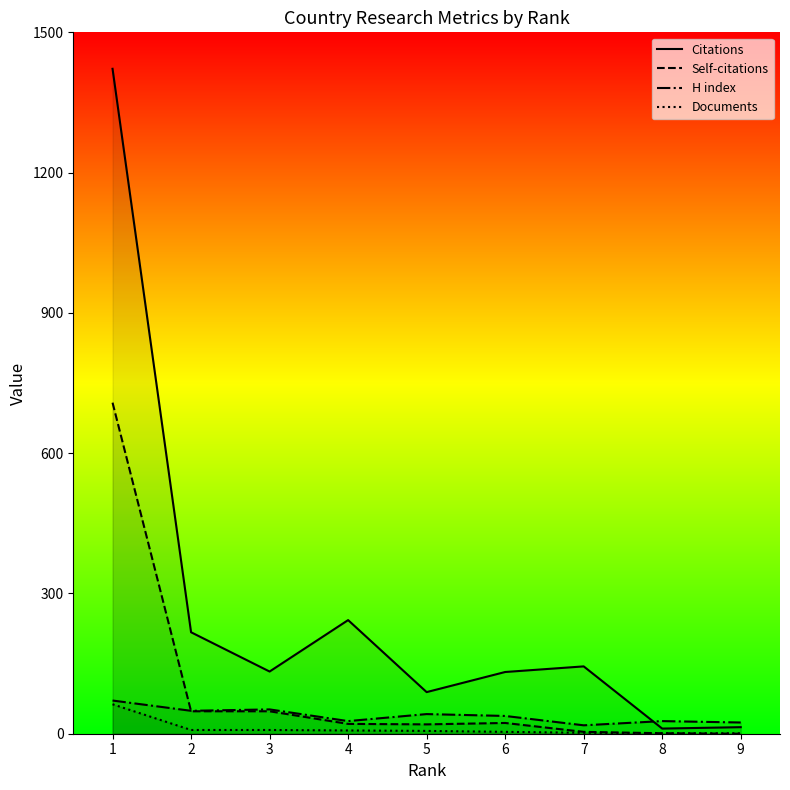

The Citations series shows 37 at 5. True or false?

False